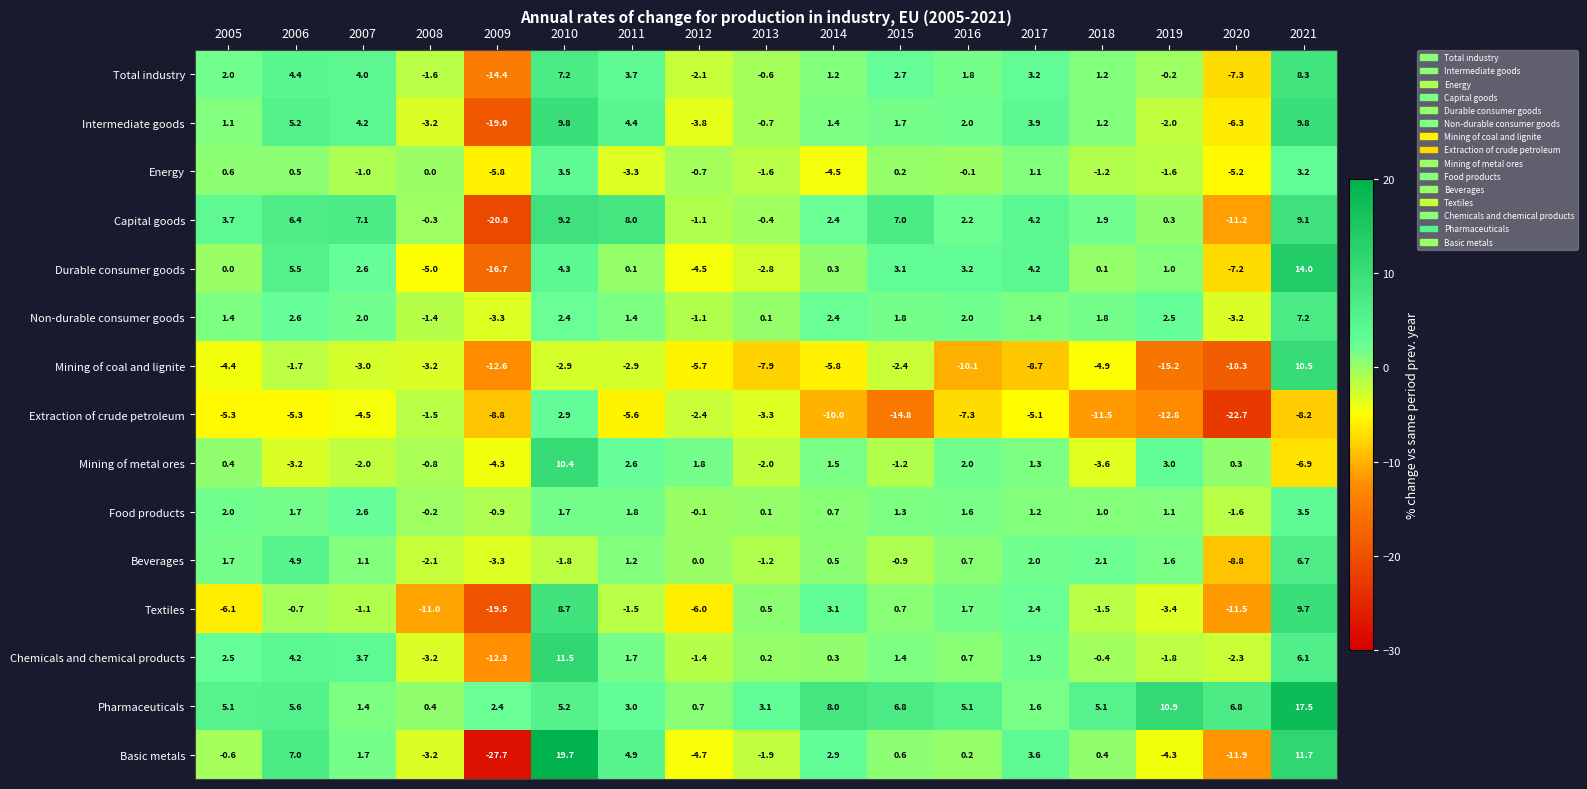

What is the difference between the maximum and second lowest values in the Textiles series?

21.2